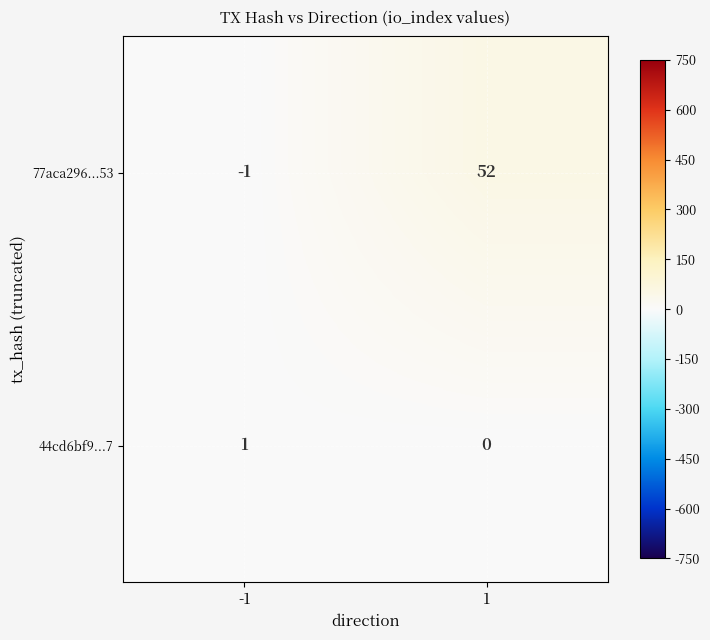

What is the difference between the maximum and minimum values in the 77aca296...53 series?

53